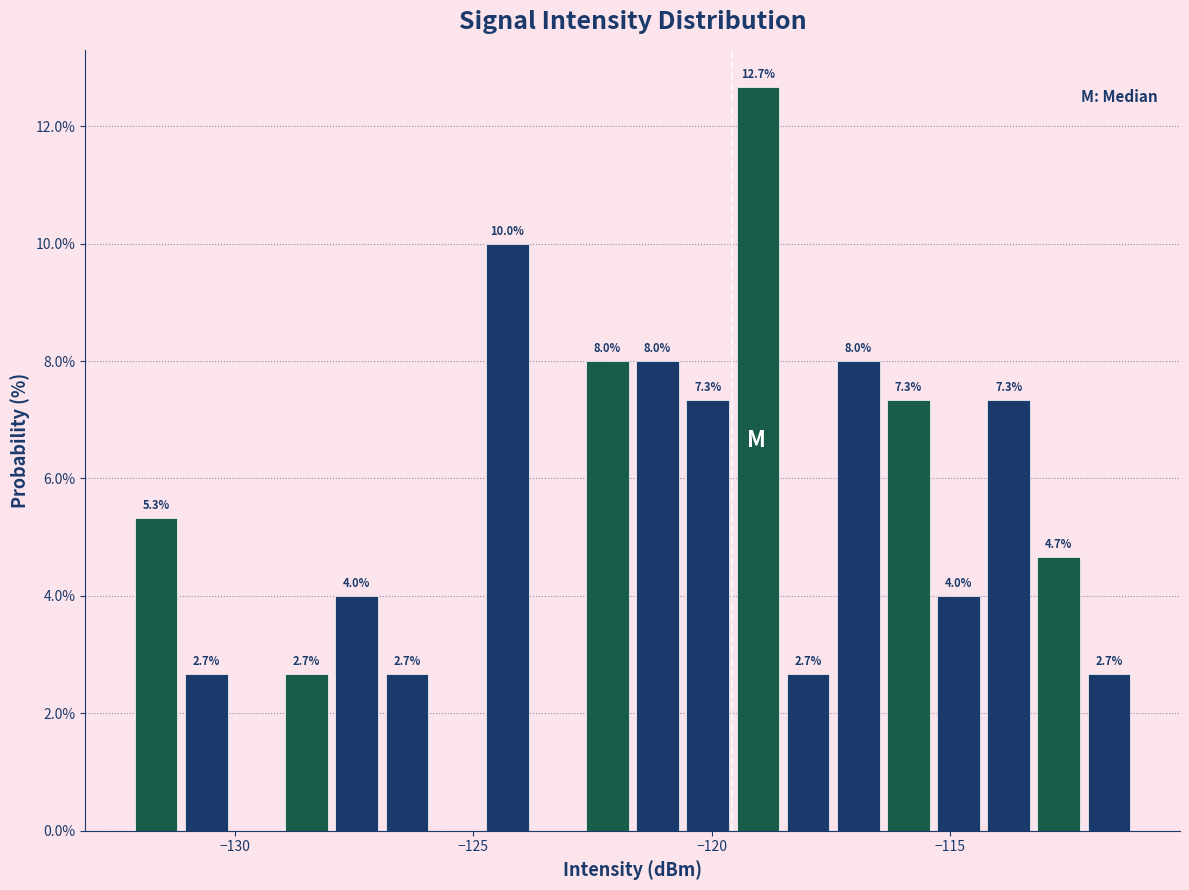

Around what value on the x-axis is the tallest bar? Give the approximate position of its centre, as read against the axis.

-119.0